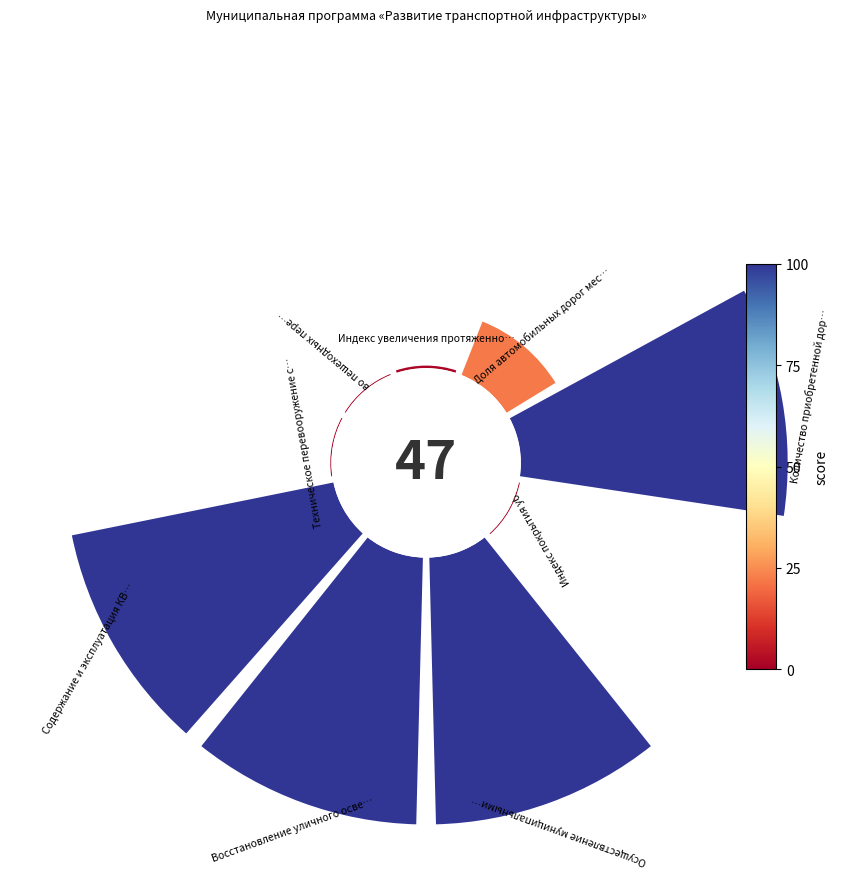

How many slices are in this pie chart?

9